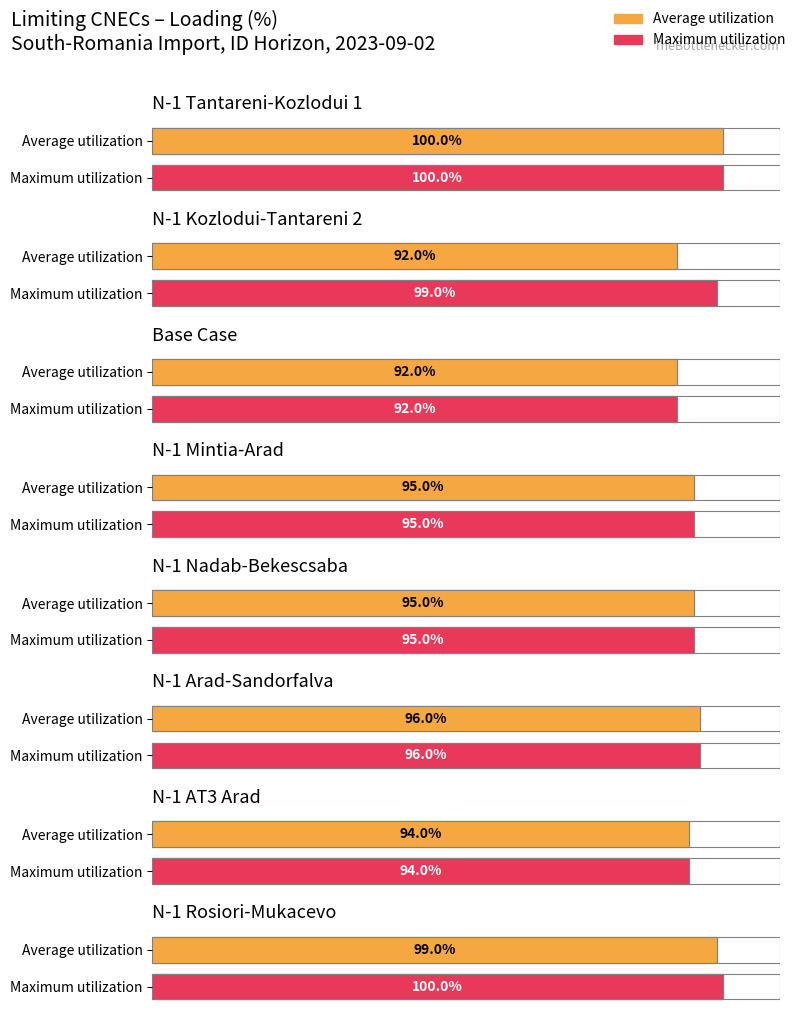

What is the minimum value shown in the chart?

92